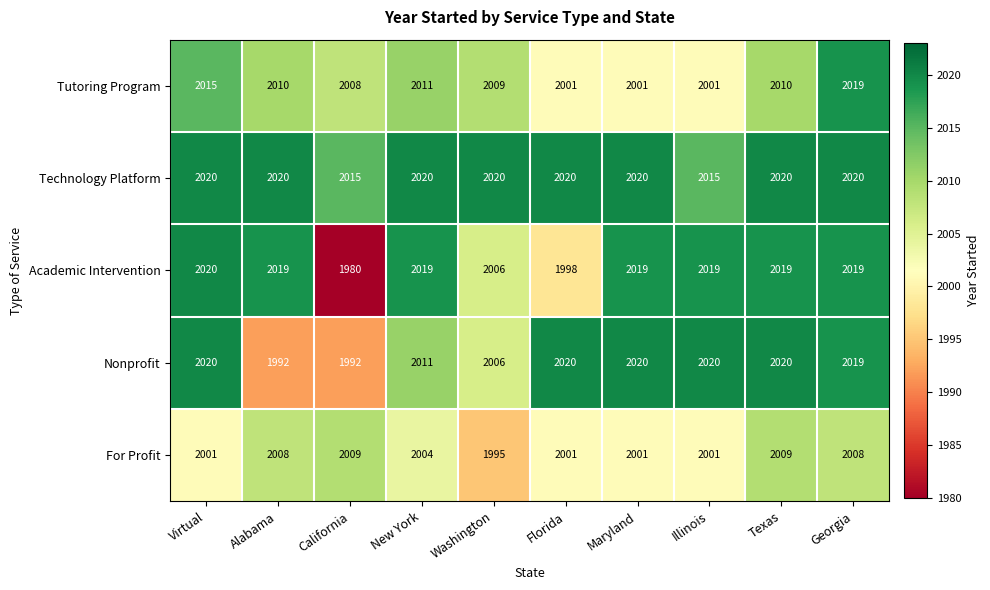

What is the difference between the second highest and second lowest values in the Nonprofit series?

28